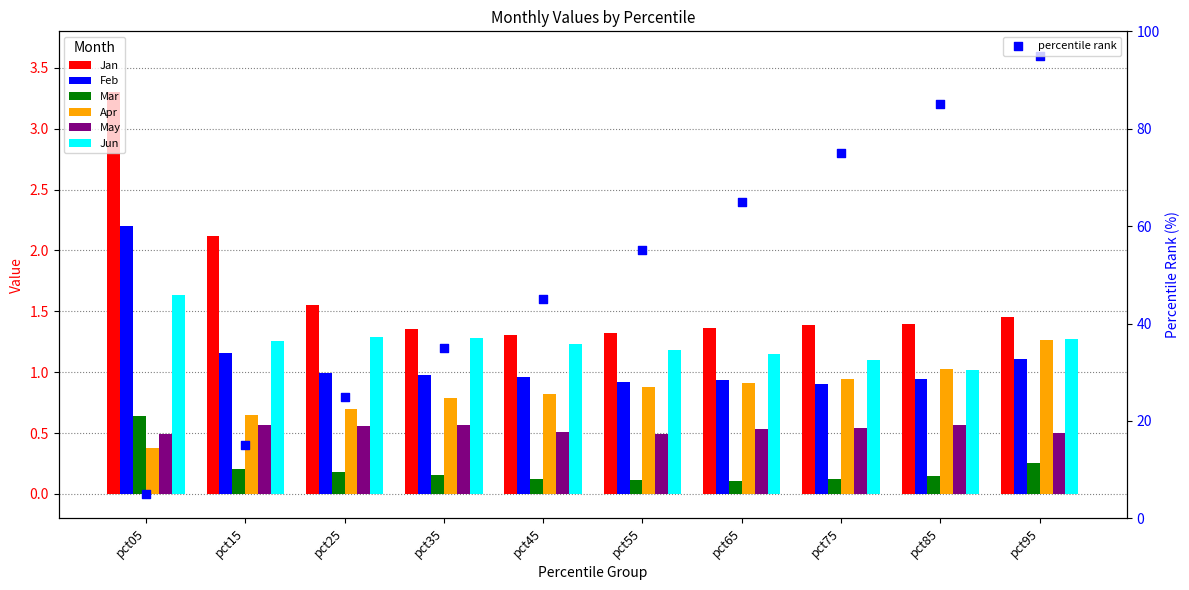

Is the value of Jun at pct45 greater than the value of Feb at pct35?

Yes